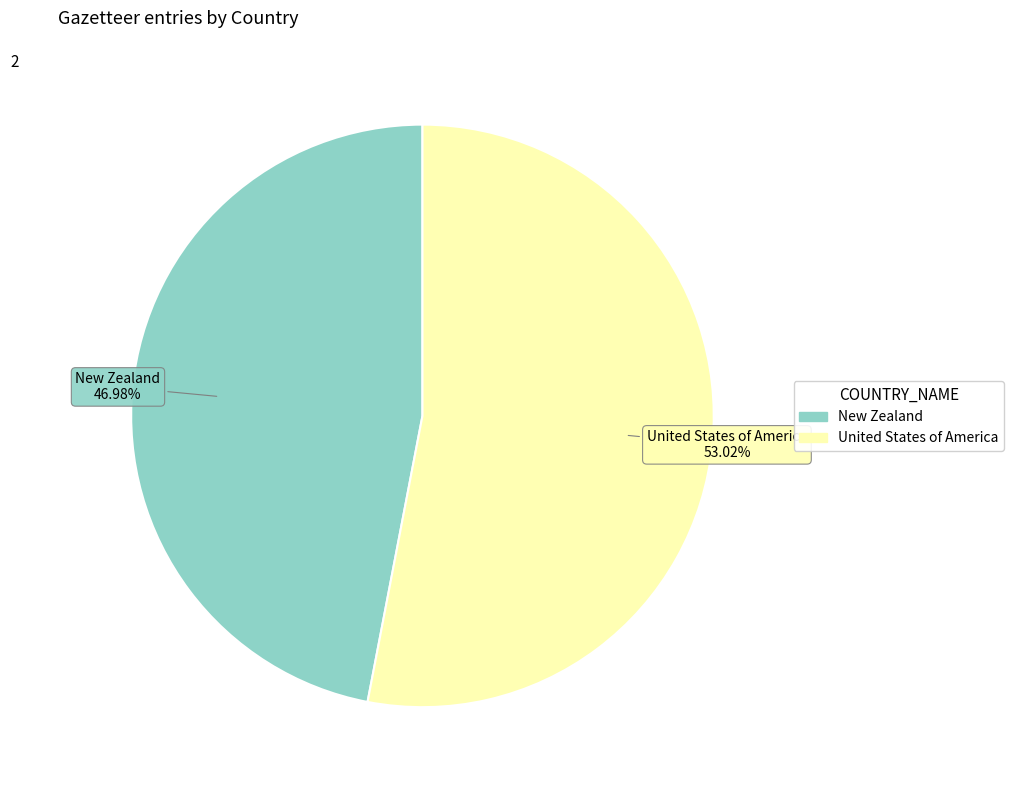

Combined, do United States of America and New Zealand account for over 50%?

Yes